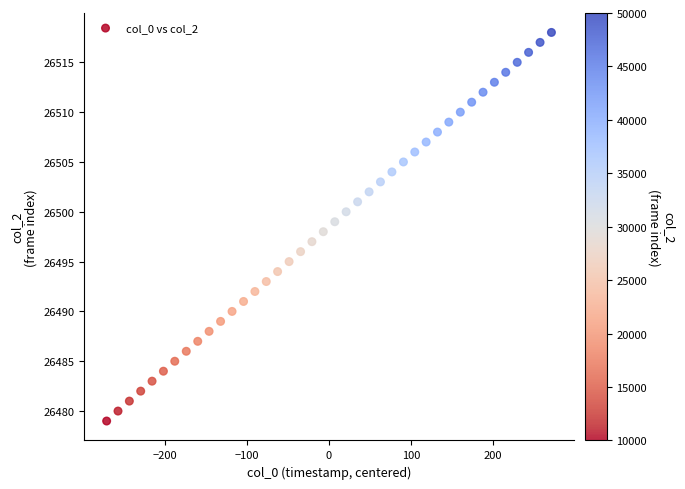

What is the range of Y values (max minus min)?

39